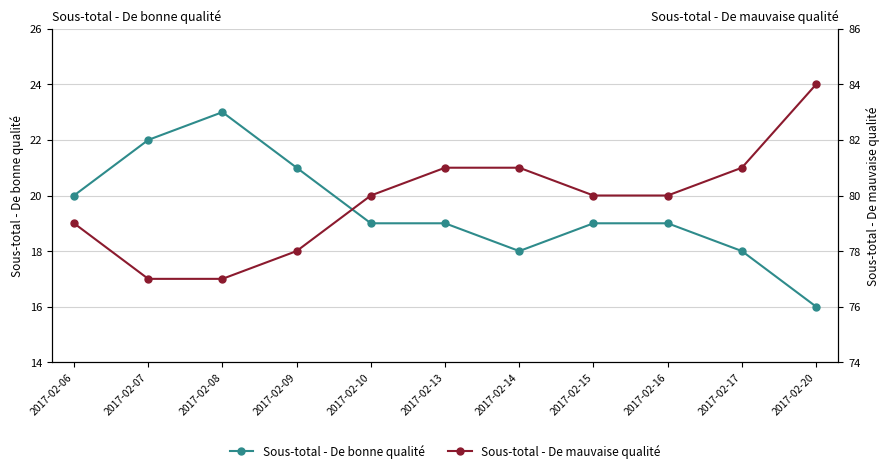

Which category has the highest value in the Sous-total - De bonne qualité series?

2017-02-08